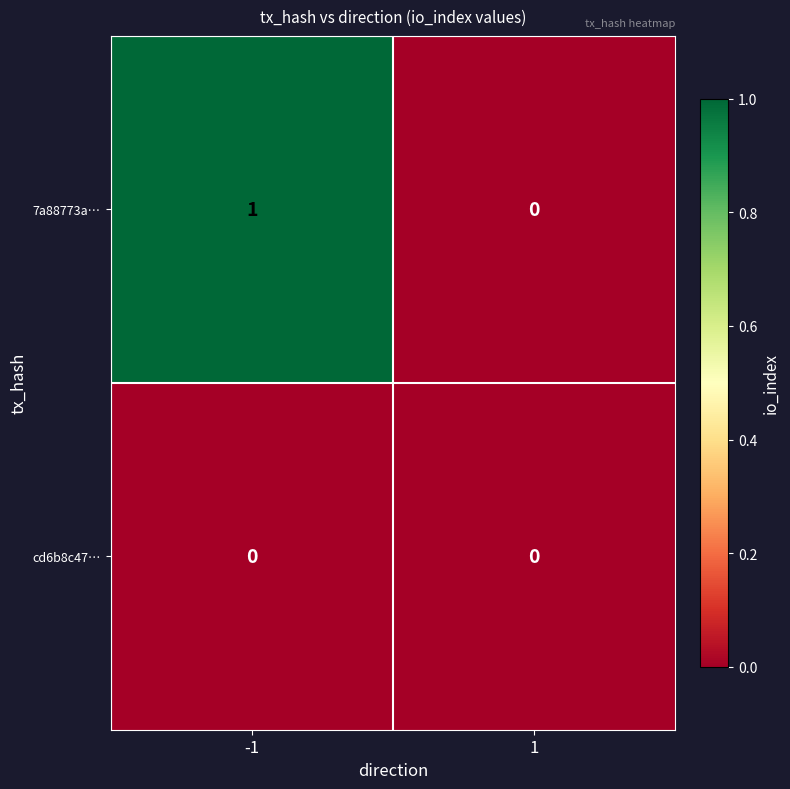

What is the greatest value displayed?

1